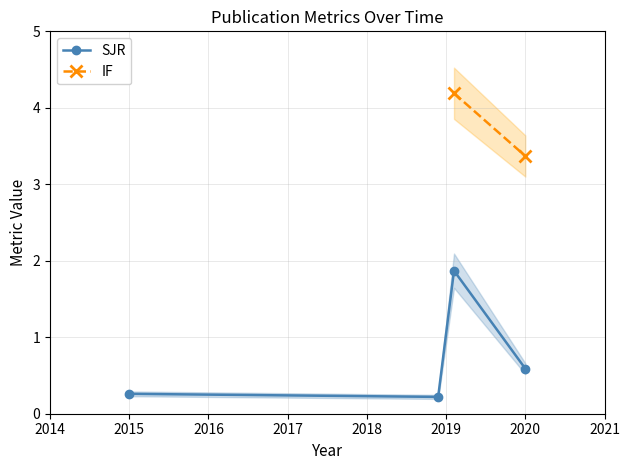

Is it true that the value at 2 is 2019?

True